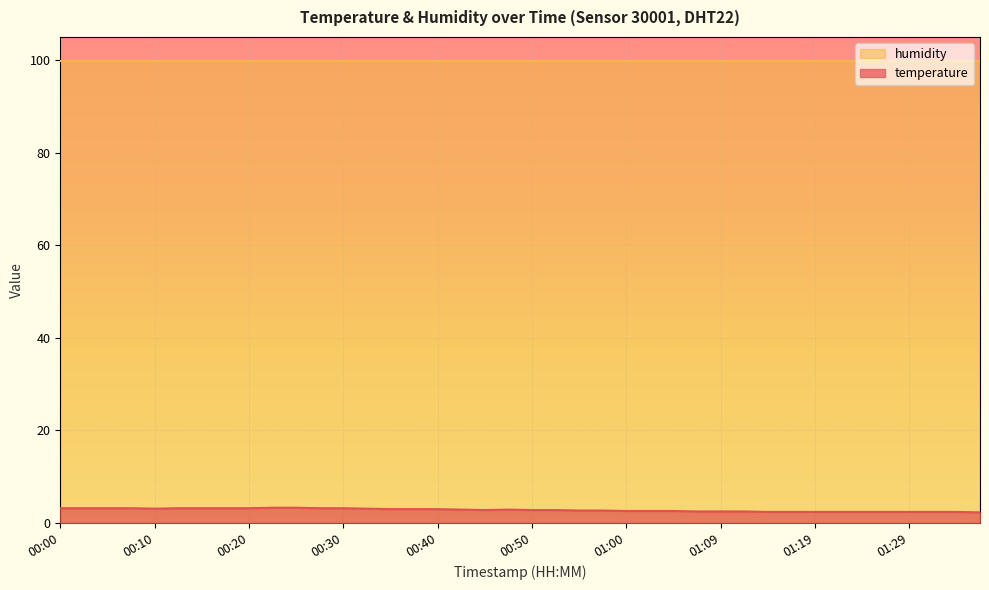

True or false: there are more than 1 points higher than both neighbors.

False